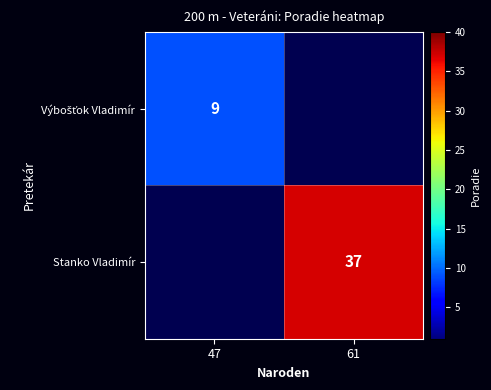

At how many categories does at least one series exceed 32?

1